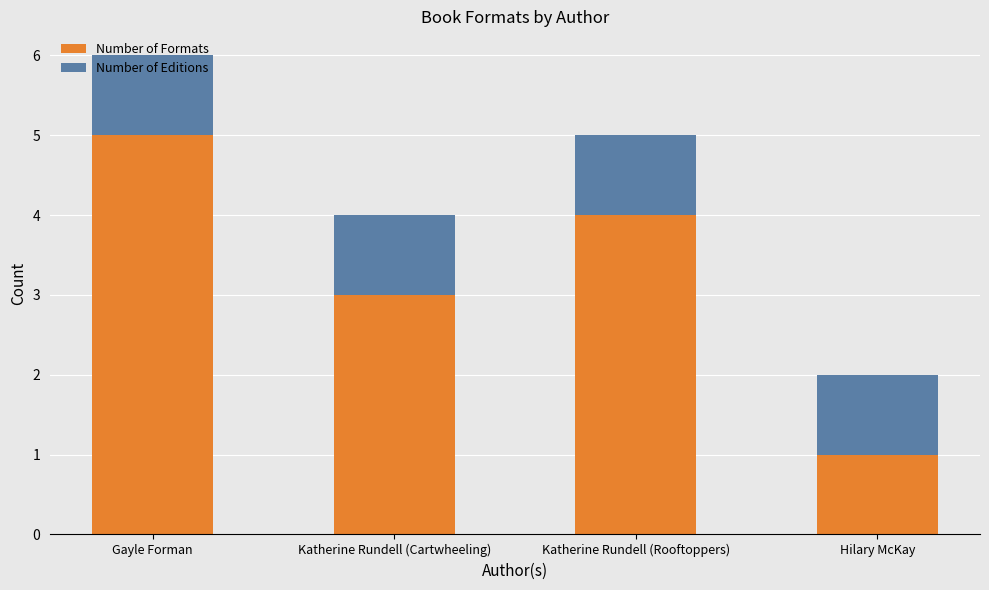

Rank the categories by Number of Formats value from lowest to highest.

Hilary McKay, Katherine Rundell (Cartwheeling), Katherine Rundell (Rooftoppers), Gayle Forman